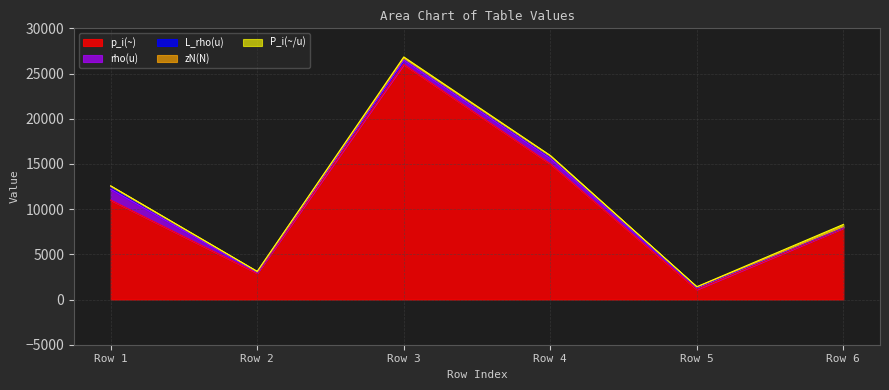

True or false: L_rho(u) has a value of 62.6 at 8.

False